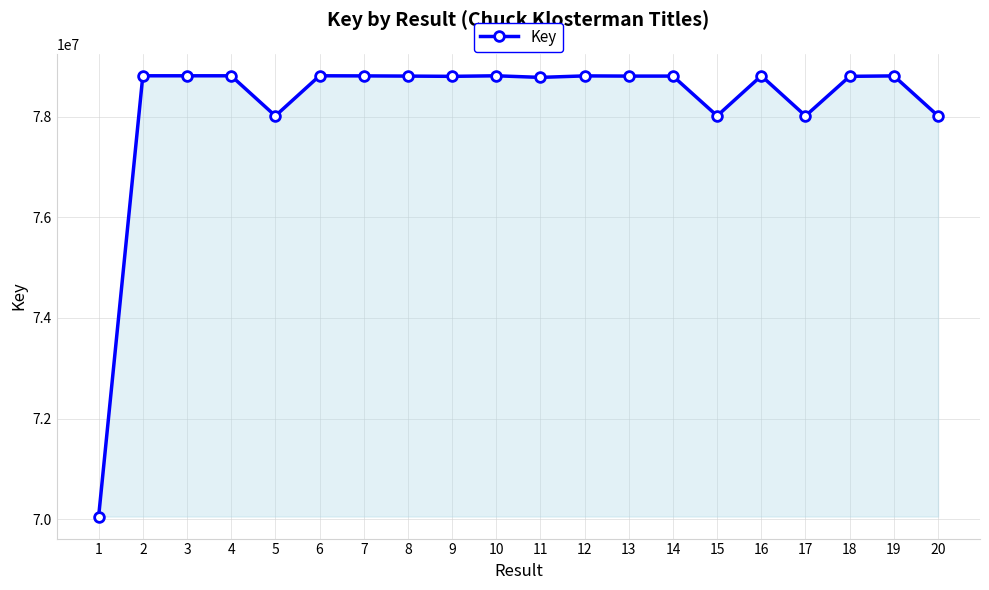

Approximately how many times larger is the value at 9 compared to 7?

1.0